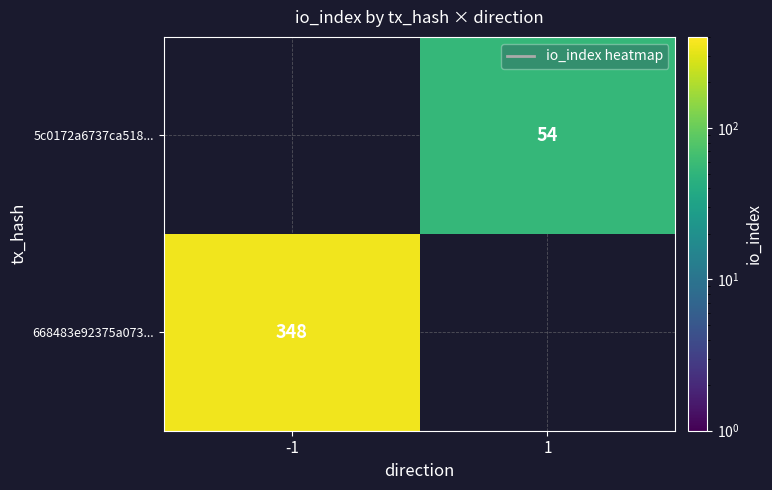

The value of 5c0172a6737ca518... at 1 is 14. True or false?

False